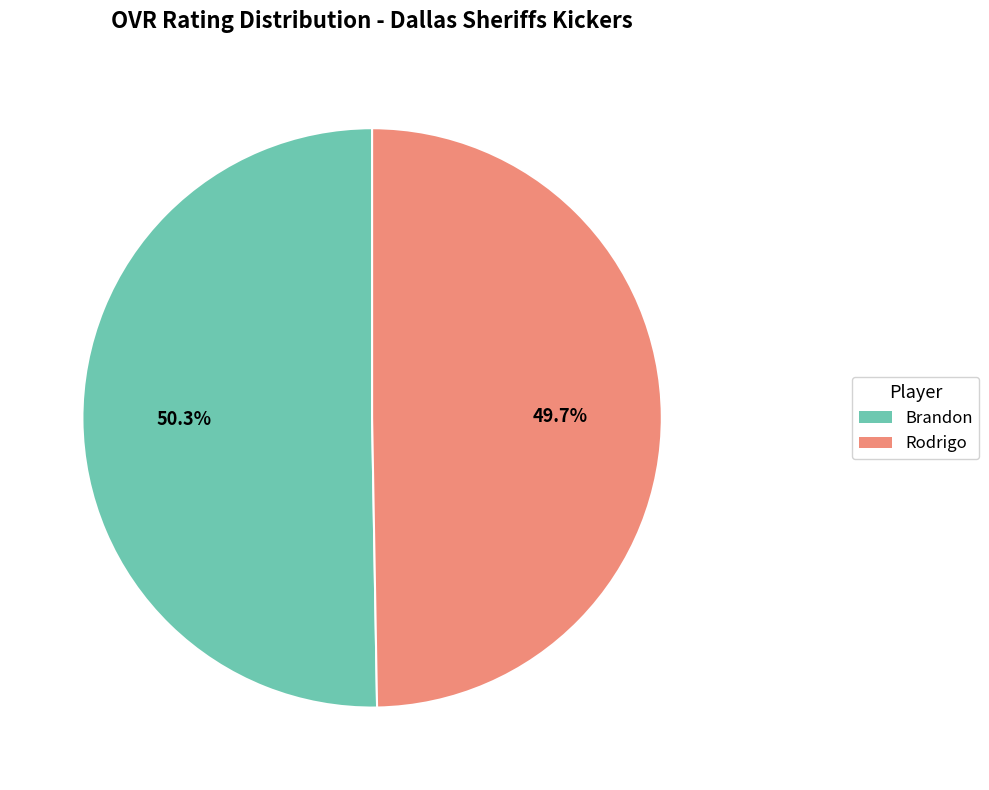

Between Brandon and Rodrigo, which is larger?

Brandon